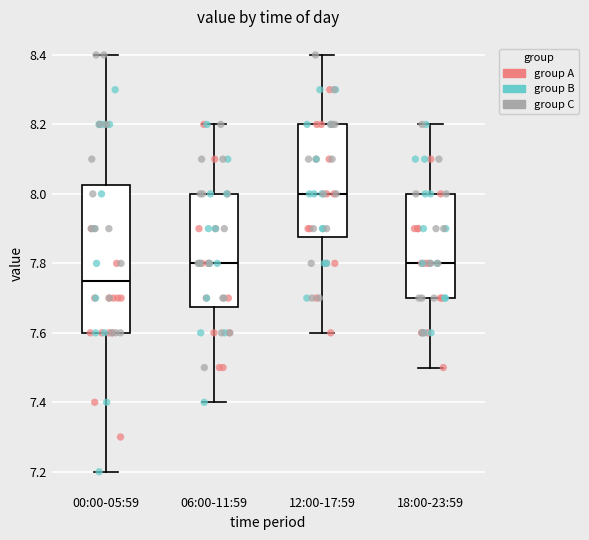

Reading left to right, read every box against the y-axis: the position of its median line, the range the box covers, and the ends of its whiskers. The values are not printed on the chart, so give them approximately, as read against the axis.

00:00-05:59: median 7.76, box 7.60 to 8.02, whiskers 7.20 to 8.40
06:00-11:59: median 7.80, box 7.68 to 8.00, whiskers 7.40 to 8.20
12:00-17:59: median 8.00, box 7.88 to 8.20, whiskers 7.60 to 8.40
18:00-23:59: median 7.80, box 7.70 to 8.00, whiskers 7.50 to 8.20